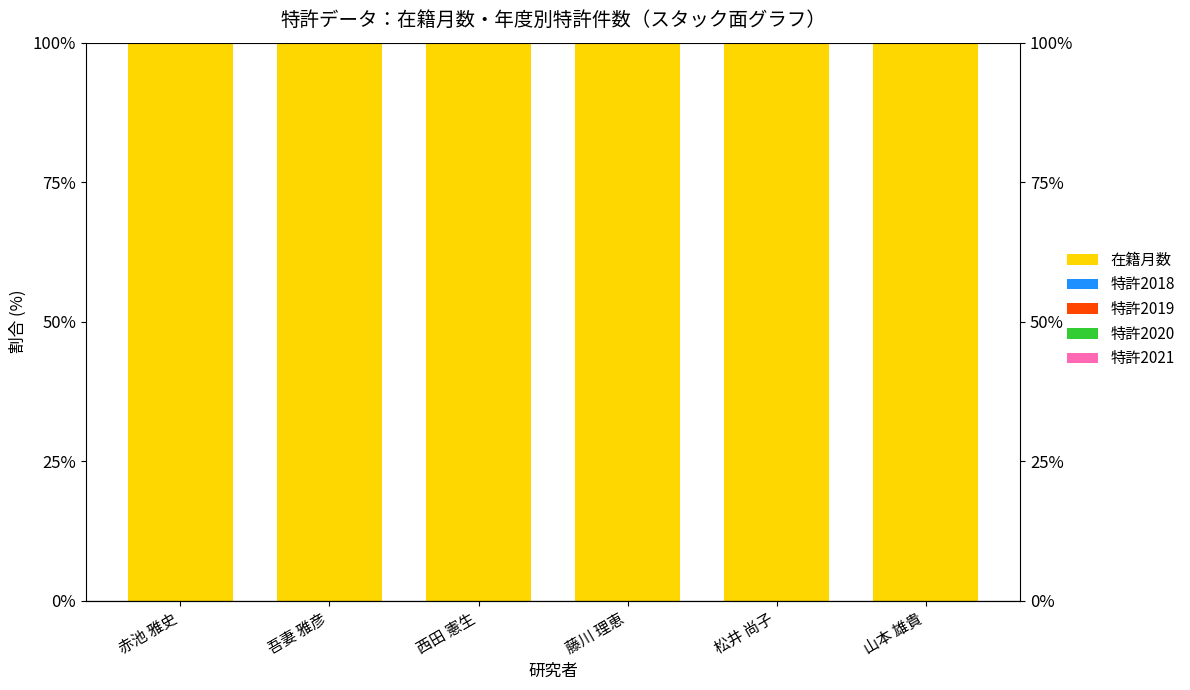

Which series has the largest range (max minus min)?

在籍月数